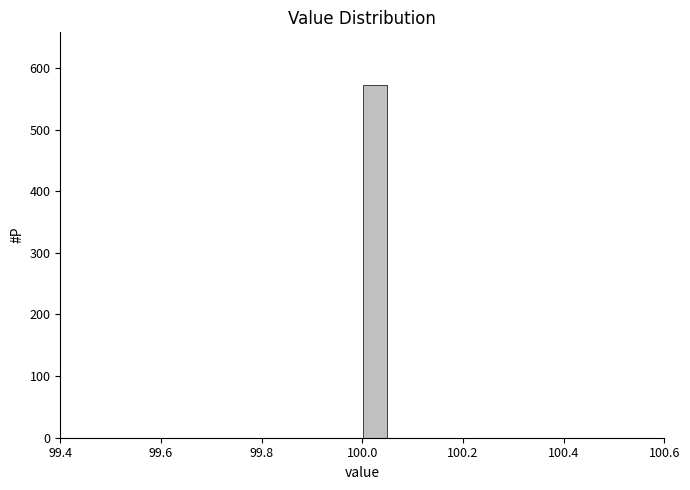

Read against the x-axis, roughly where is the centre of the tallest bar?

100.02